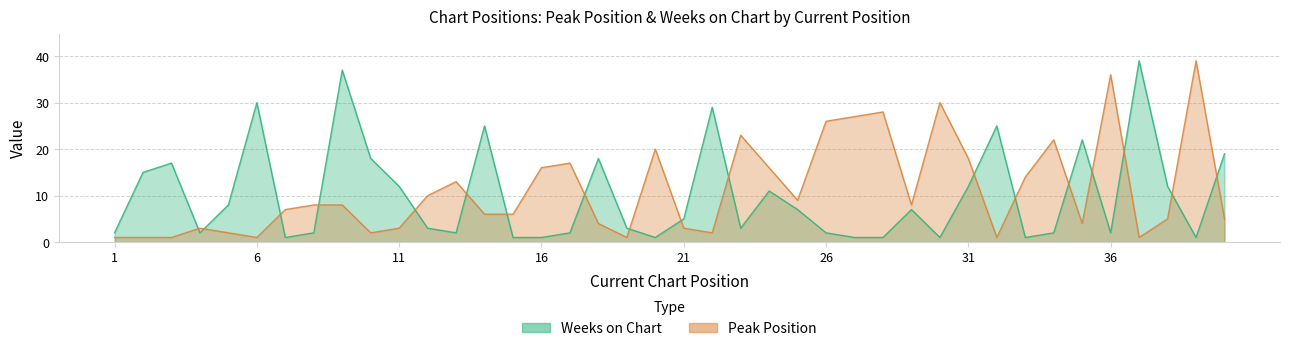

What is the highest value of the Peak Position series?

39